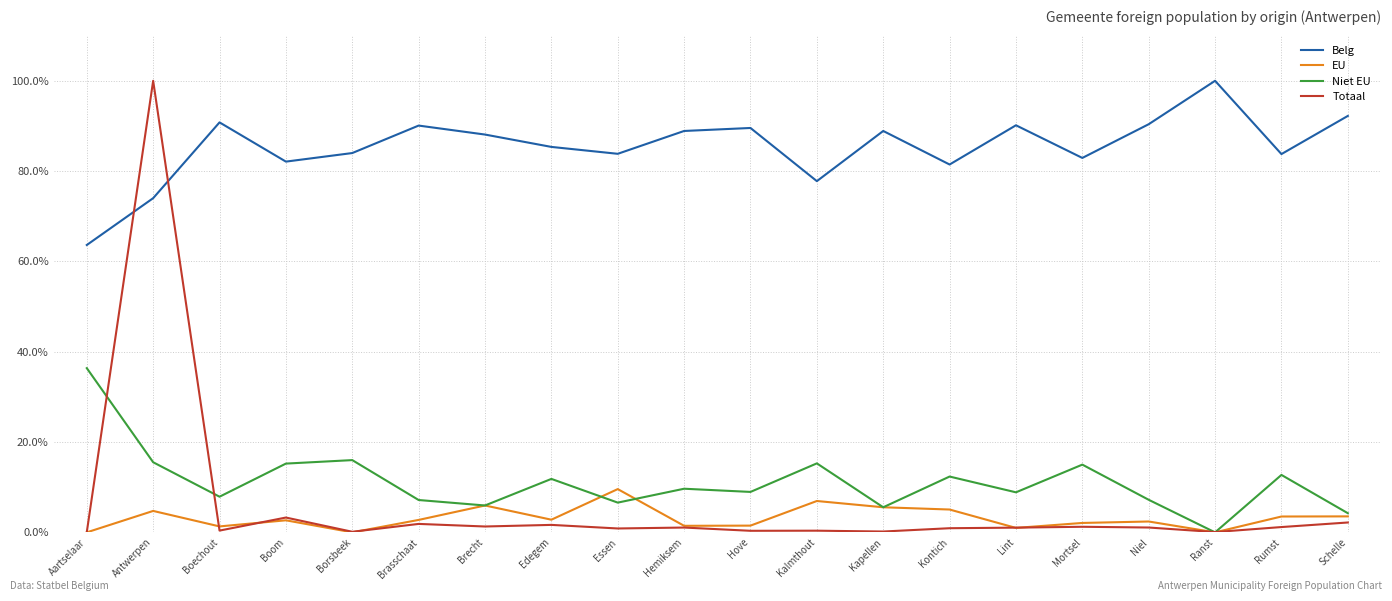

The value of Niet EU at Kalmthout is 8.7. True or false?

False